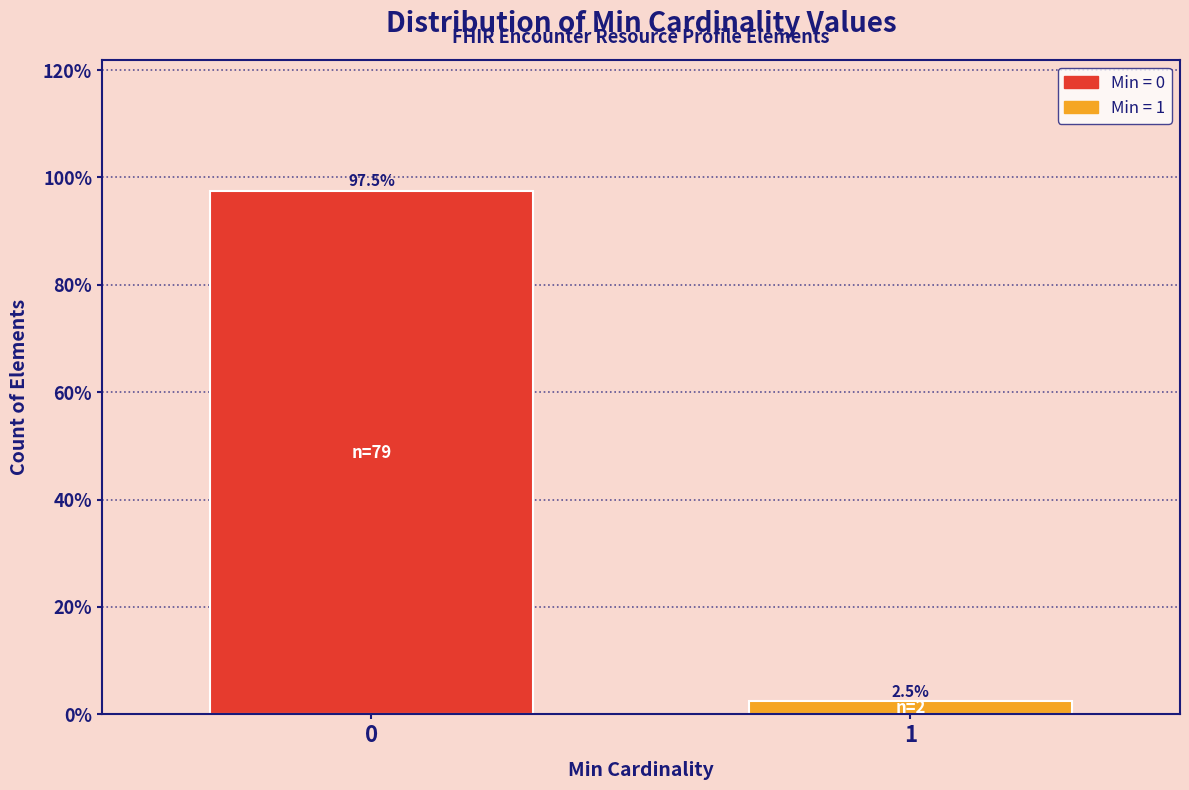

Reading left to right, list all the values displayed in this chart.

97.5	2.5